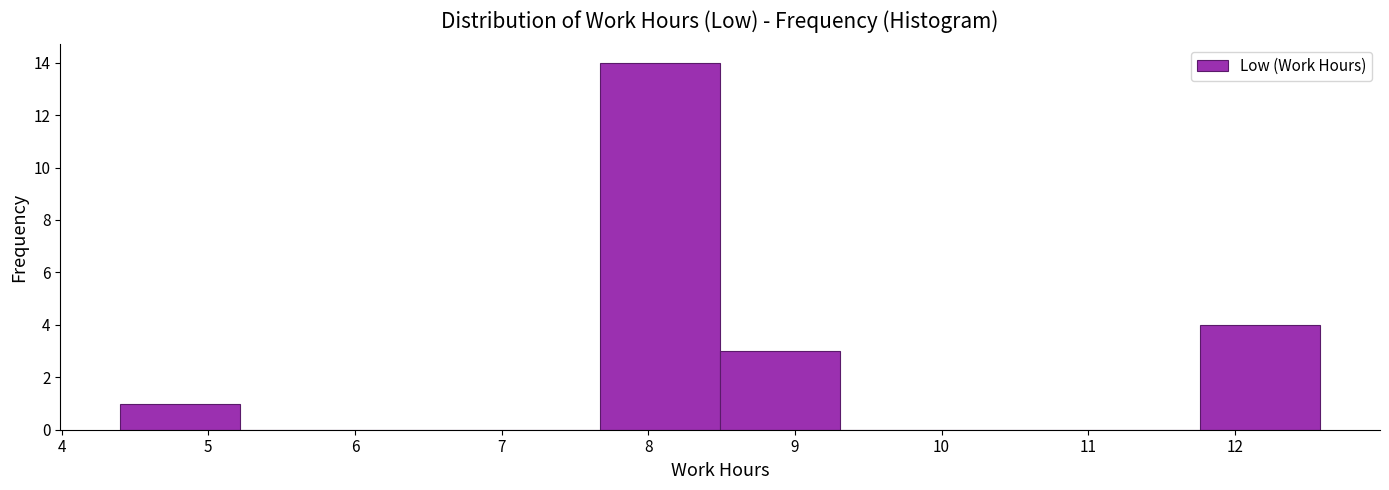

Over which range of the x-axis is the bar tallest?

7.7 to 8.5